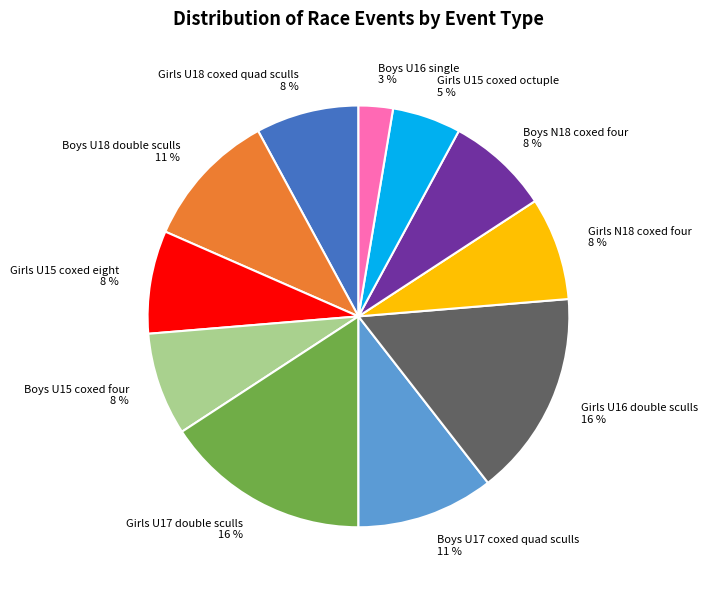

Which slice is the smallest?

Boys U16 single 3 %